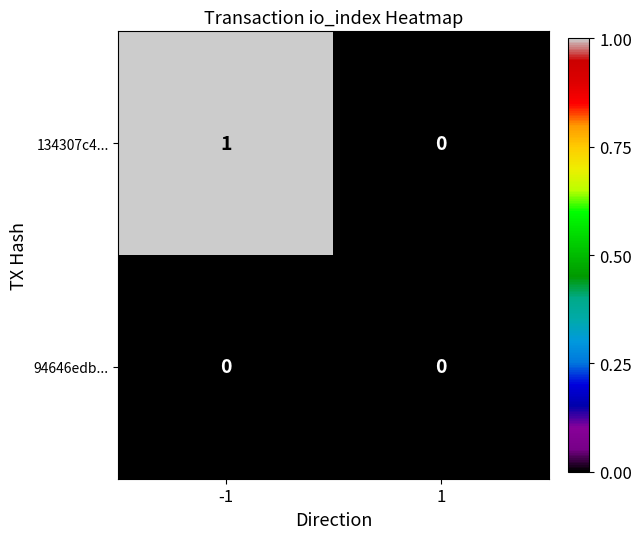

Which series has the widest spread of values?

134307c4...